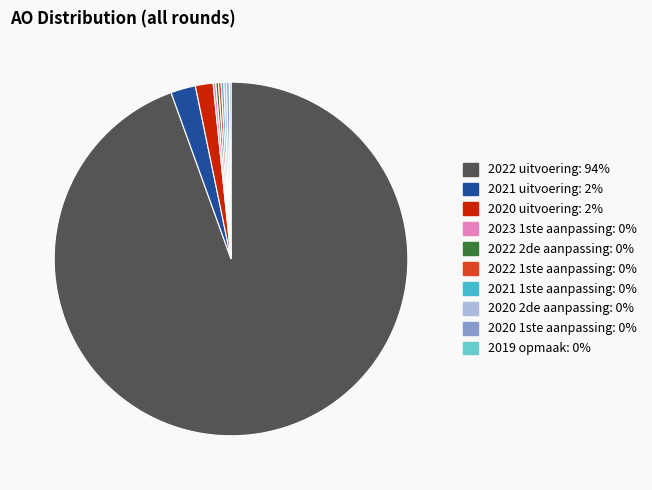

The 2020 uitvoering slice represents 2% of the pie. True or false?

True